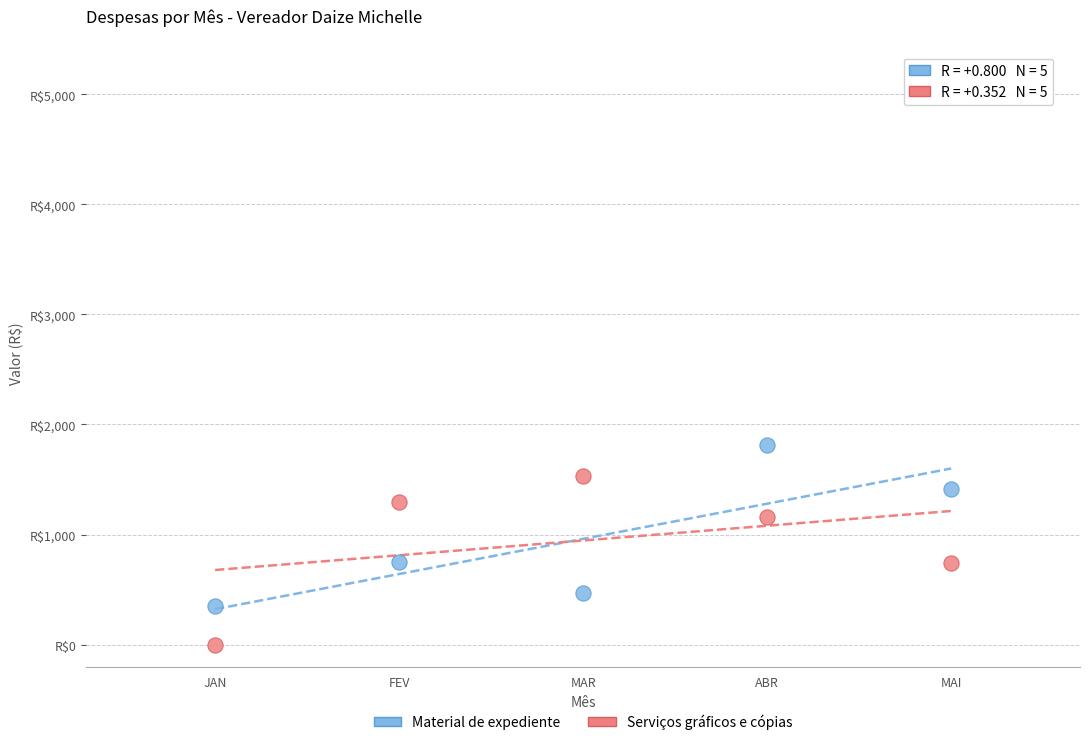

Which series reaches the minimum Y coordinate?

Serviços gráficos e cópias